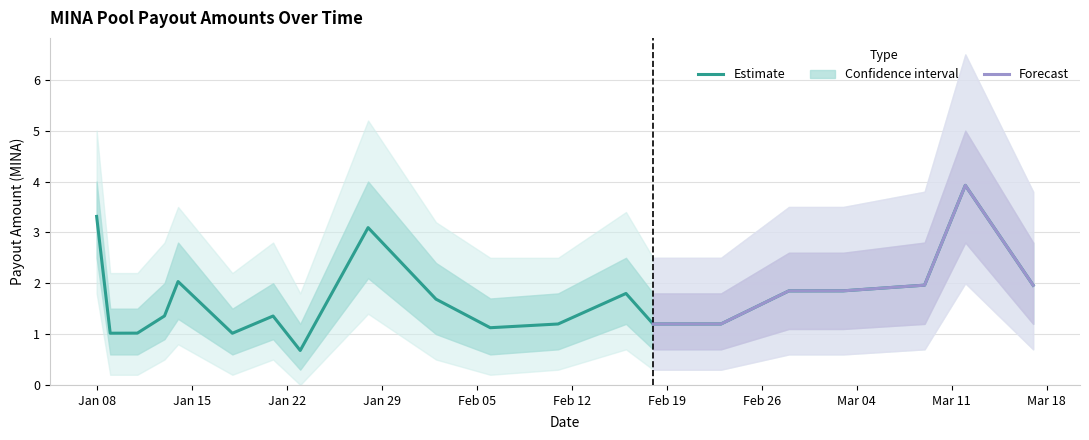

How many values exceed 1?

19